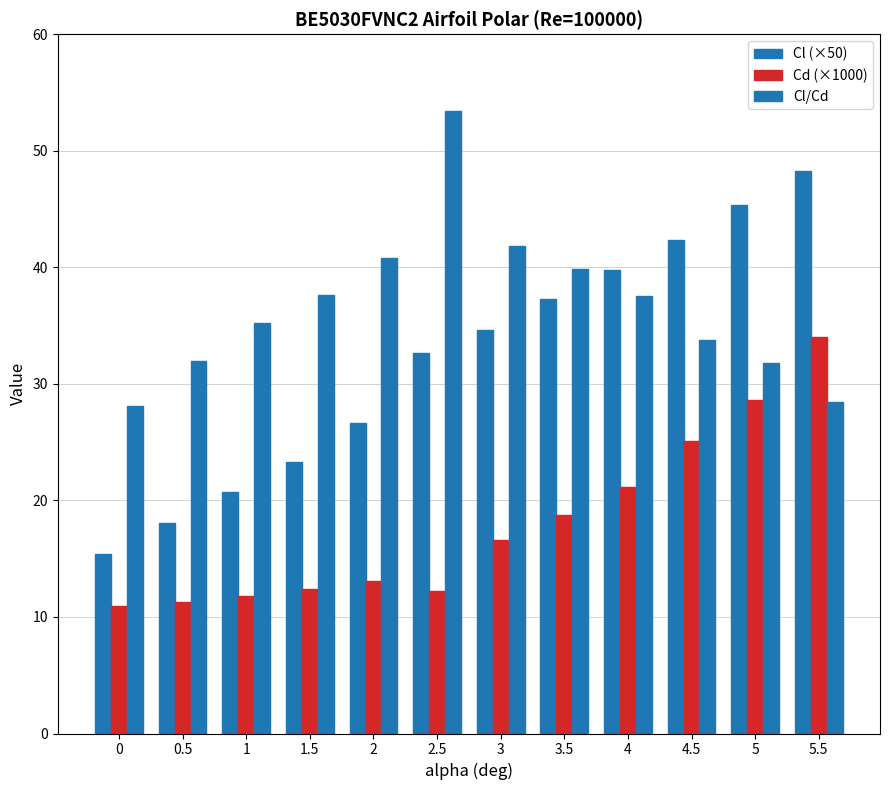

What is the greatest value displayed?

53.4